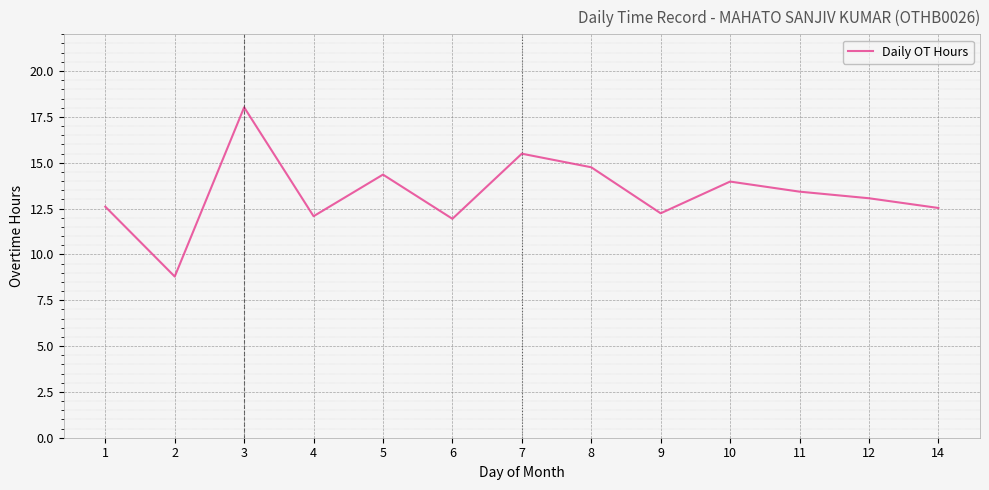

True or false: the data shows 14.8 at 8.

True